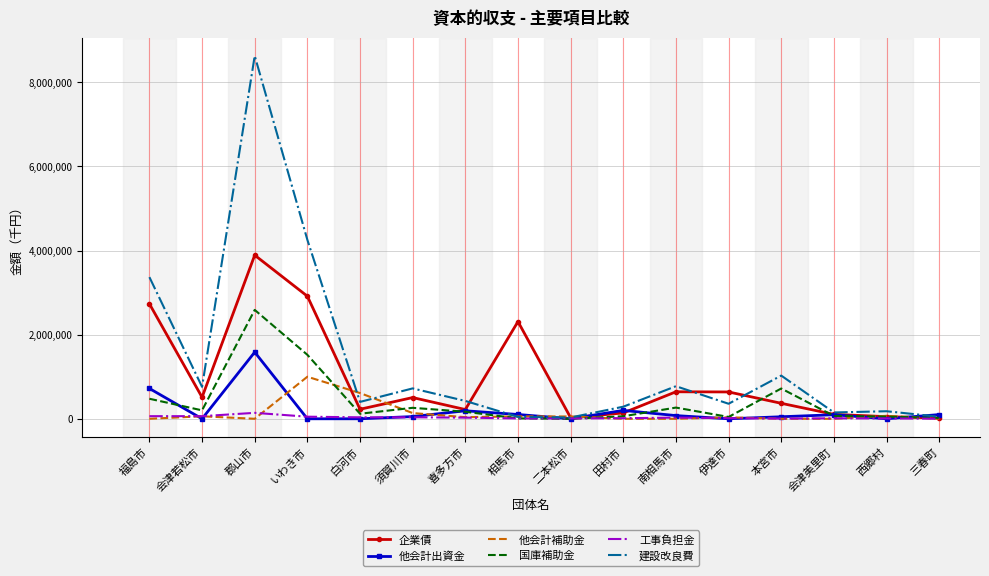

At which category does 建設改良費 reach its first local peak?

郡山市